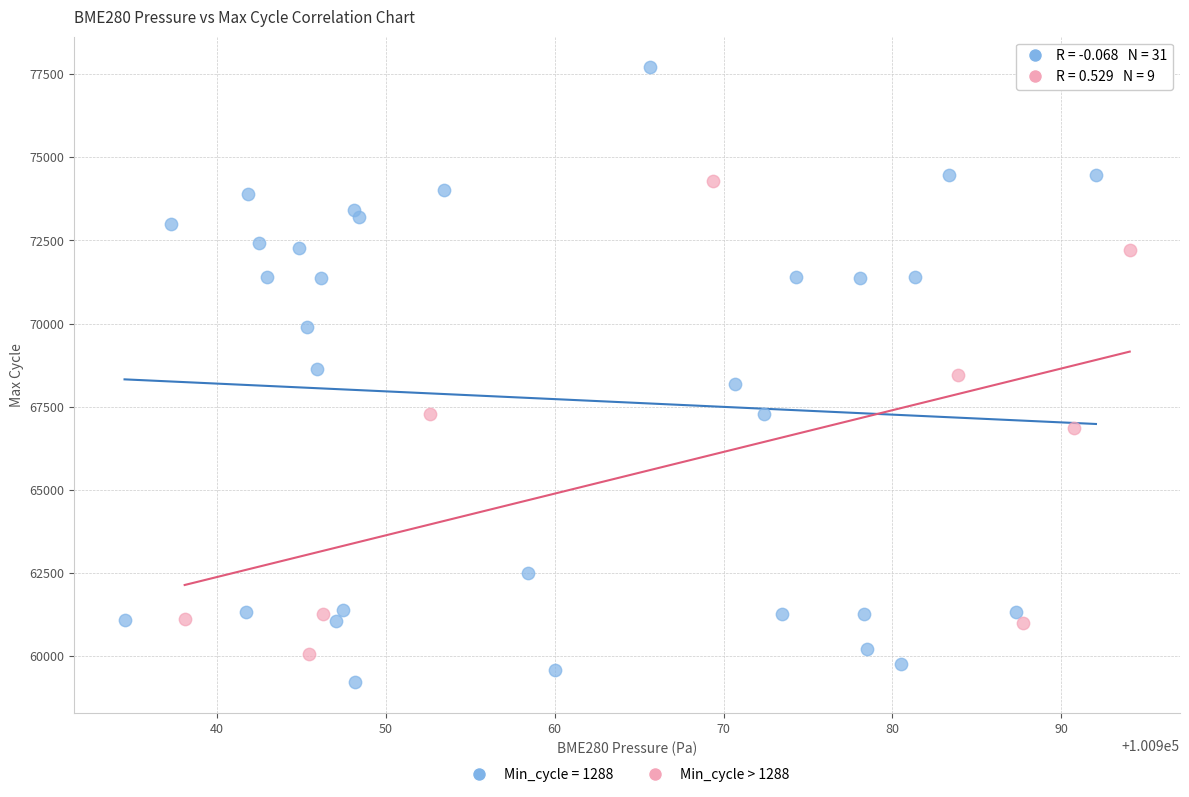

Which series reaches the minimum Y coordinate?

Min_cycle = 1288